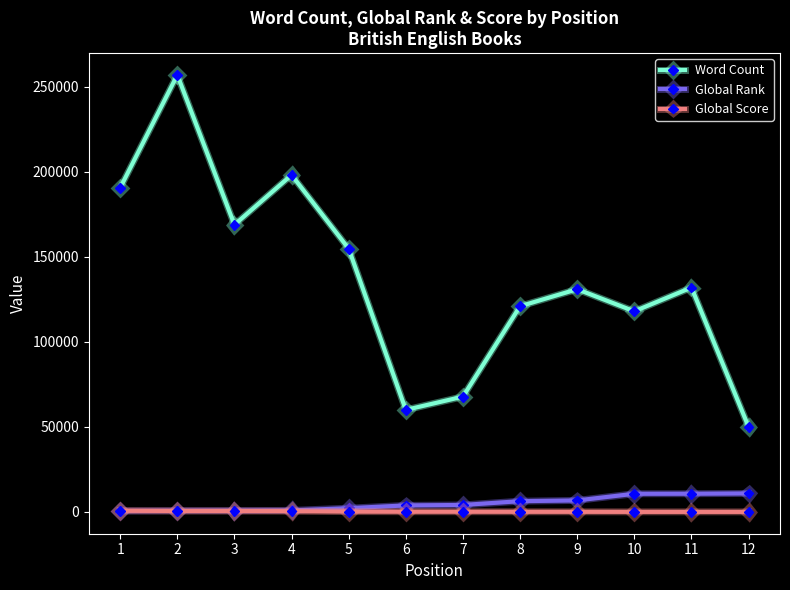

How many lines are shown in the chart?

3